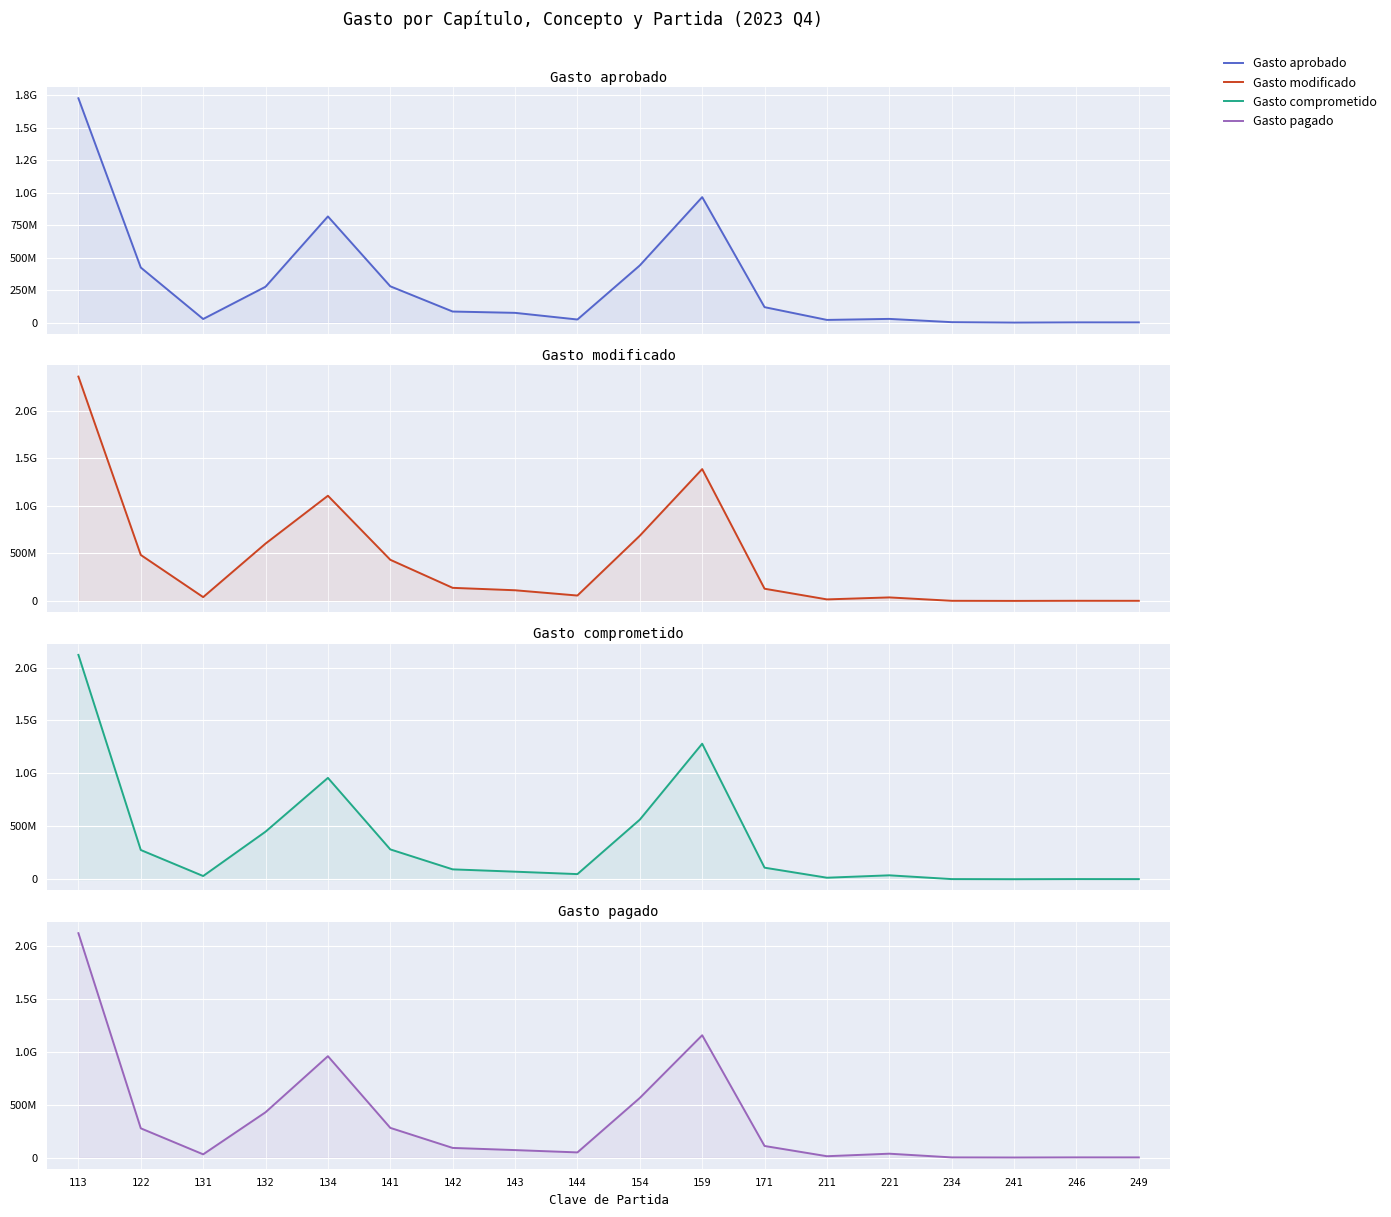

In Gasto comprometido, how many points are higher than both neighbors (excluding endpoints)?

4